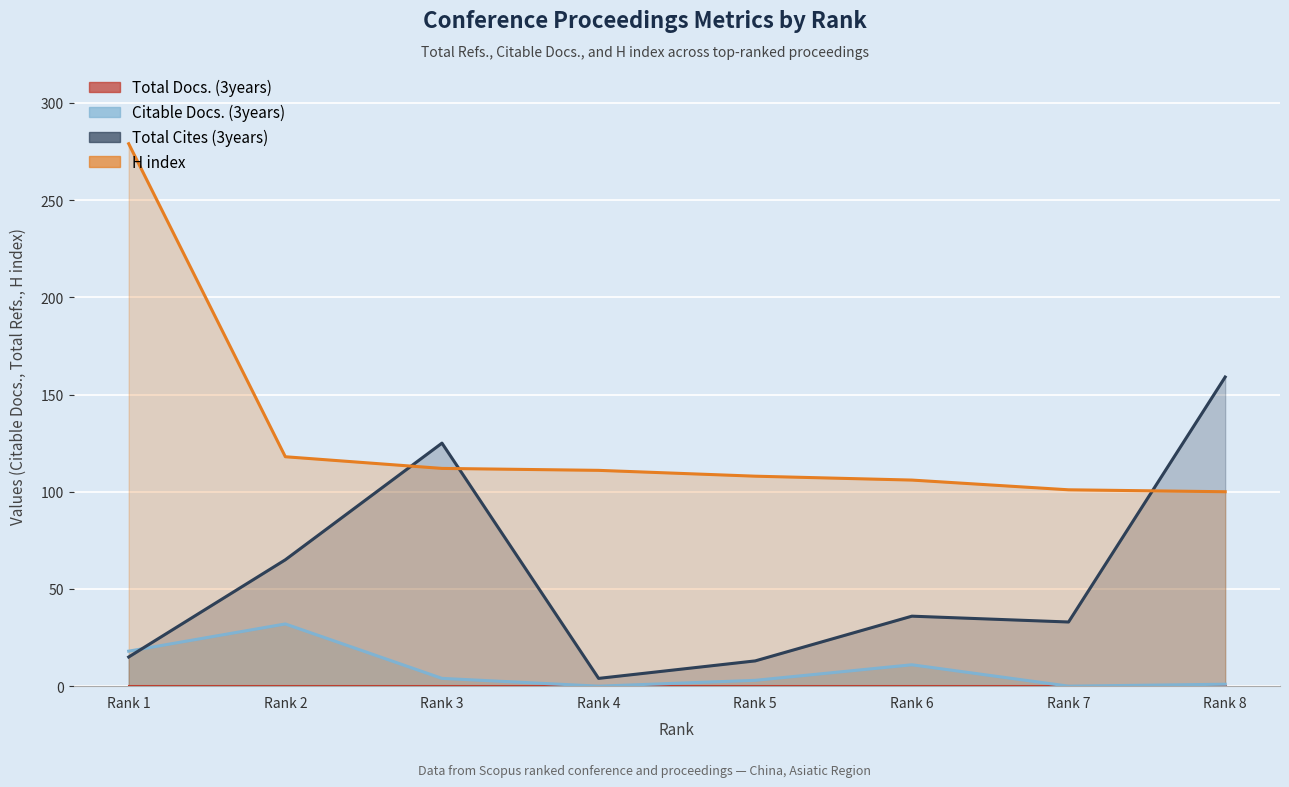

What is the value of the Total Cites (3years) point at the 5th from the left?

13